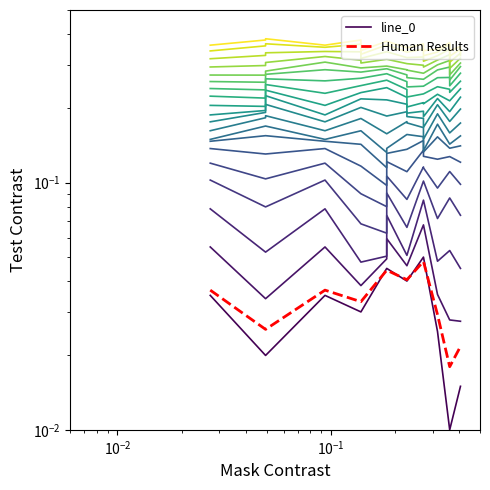

How many lines are shown in the chart?

2